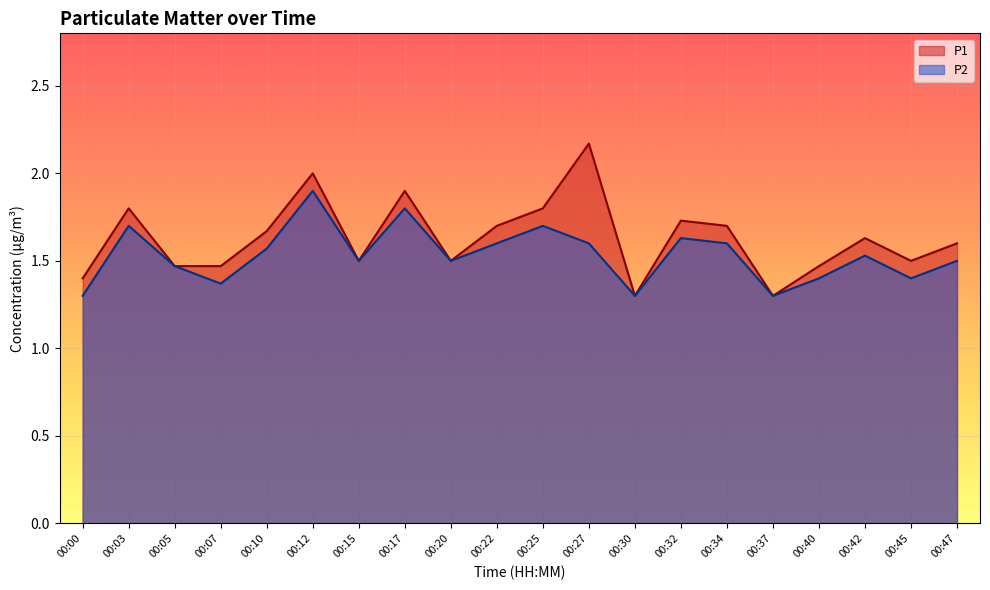

Reading left to right, extract all data points from this chart.

P1: 1.4	1.8	1.5	1.5	1.7	2.0	1.5	1.9	1.5	1.7	1.8	2.2	1.3	1.7	1.7	1.3	1.5	1.6	1.5	1.6
P2: 1.3	1.7	1.5	1.4	1.6	1.9	1.5	1.8	1.5	1.6	1.7	1.6	1.3	1.6	1.6	1.3	1.4	1.5	1.4	1.5